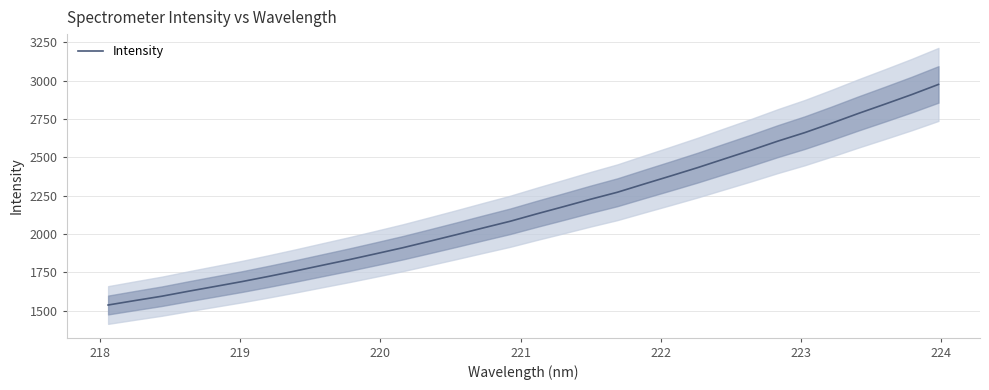

How many series are shown in this chart?

1